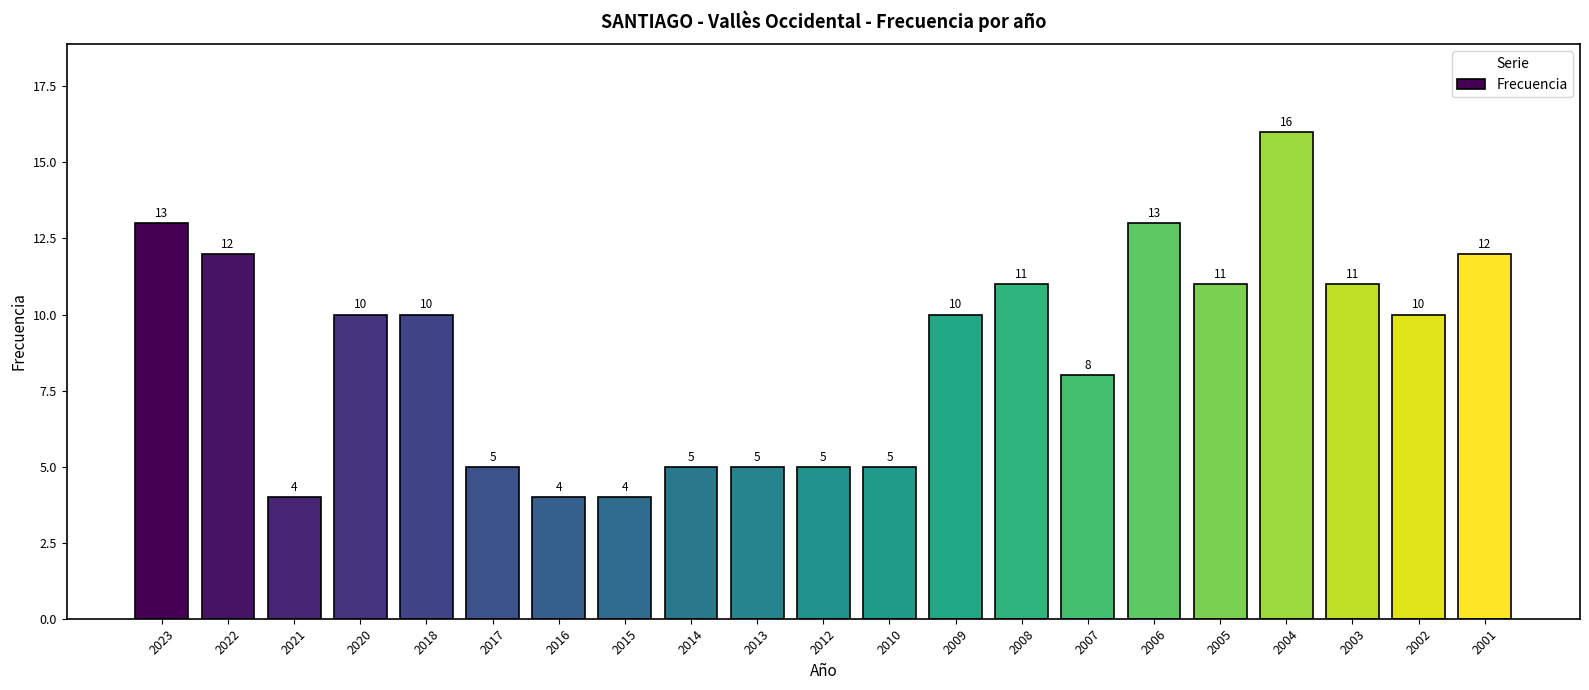

Approximately how many times larger is the value at 2012 compared to 2001?

0.4